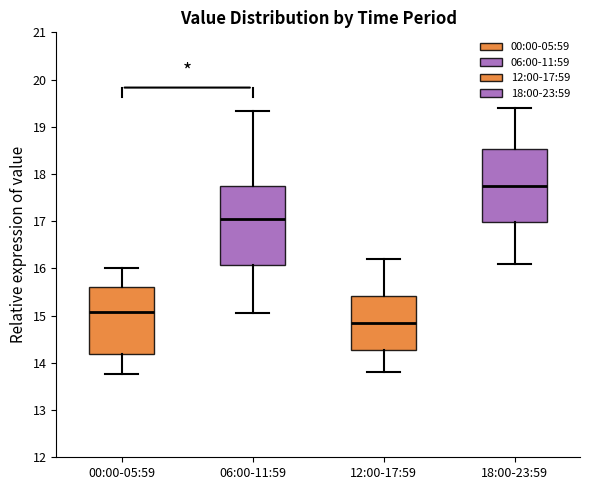

Where is the lower edge of the box for 06:00-11:59 on the y-axis? The values are not printed on the chart, so give them approximately, as read against the axis.

16.1